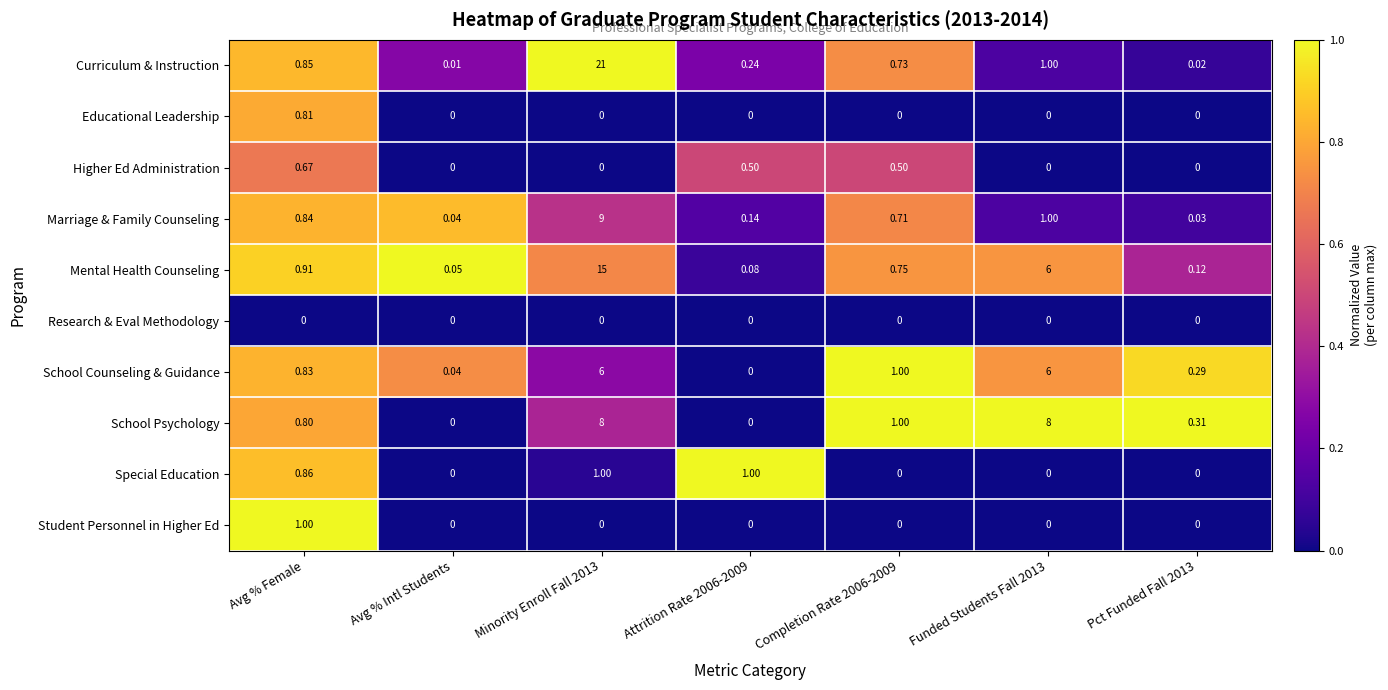

Between Avg % Intl Students and Funded Students Fall 2013, which series saw the biggest shift?

School Psychology